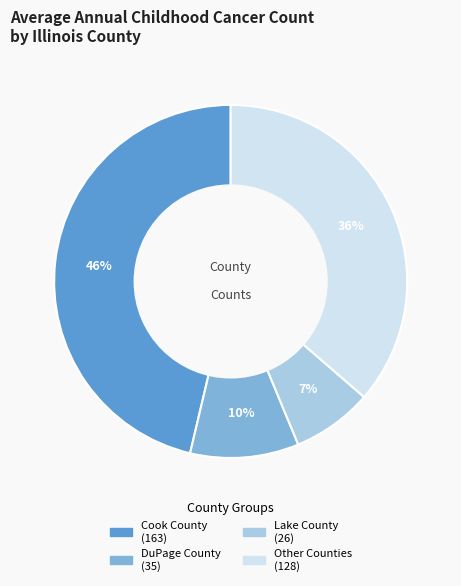

To the nearest percent, what is the average slice percentage?

25%